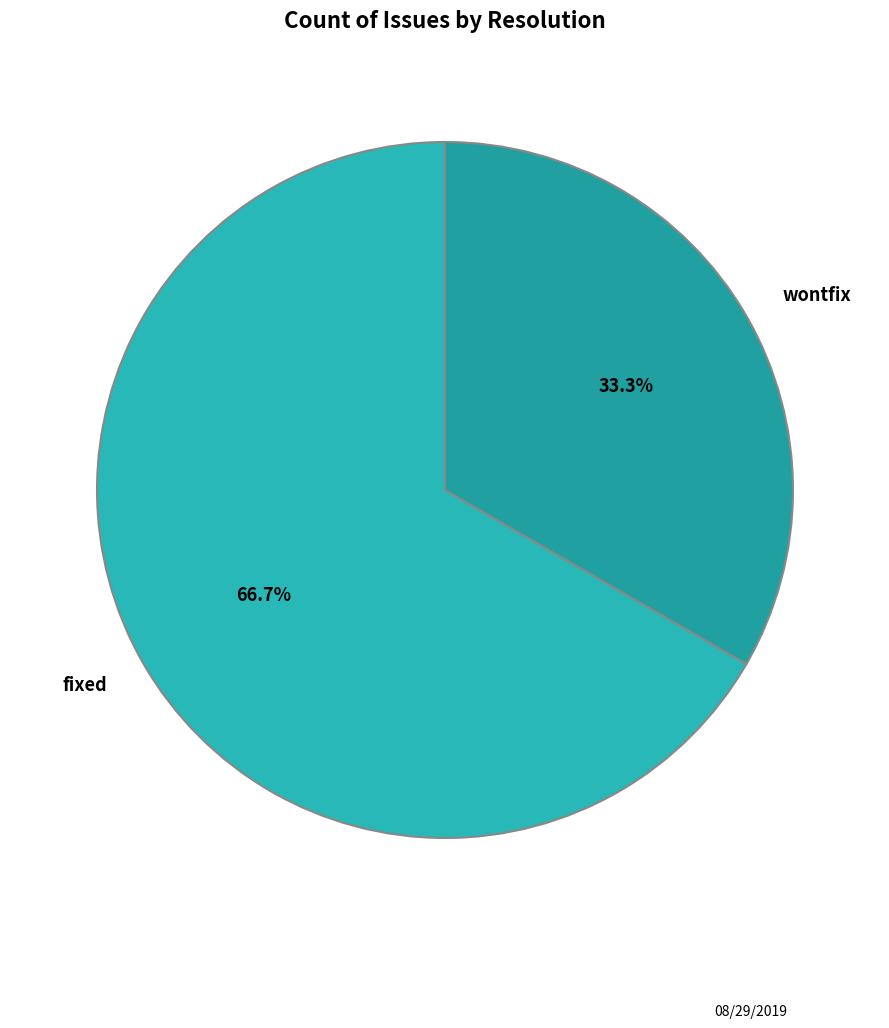

What percentage is NOT represented by wontfix?

66.7%